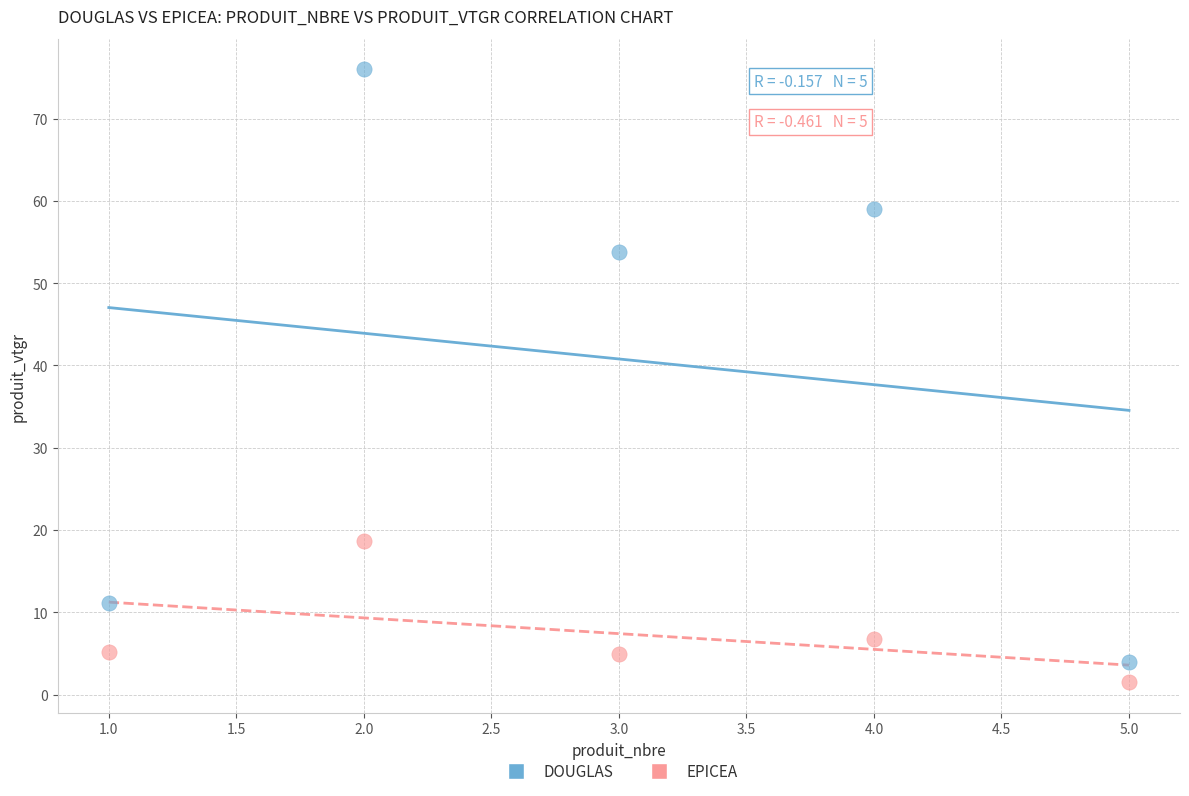

Across all data points, what is the average X value?

3.0